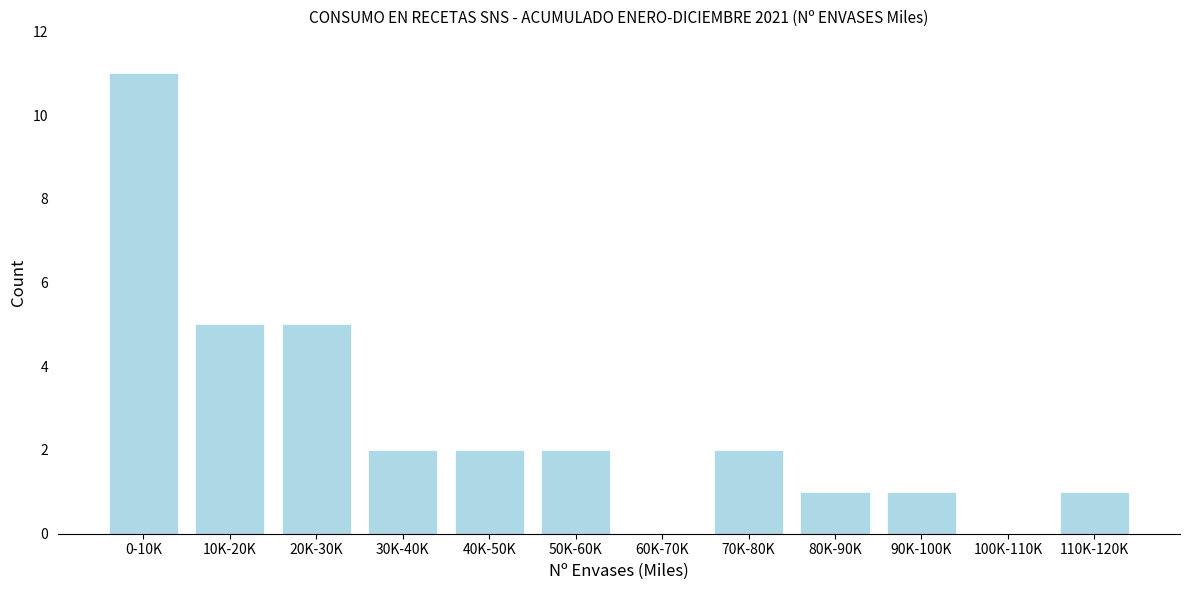

Reading left to right, transcribe all the data shown in this chart.

0-10K=11	10K-20K=5	20K-30K=5	30K-40K=2	40K-50K=2	50K-60K=2	60K-70K=0	70K-80K=2	80K-90K=1	90K-100K=1	100K-110K=0	110K-120K=1